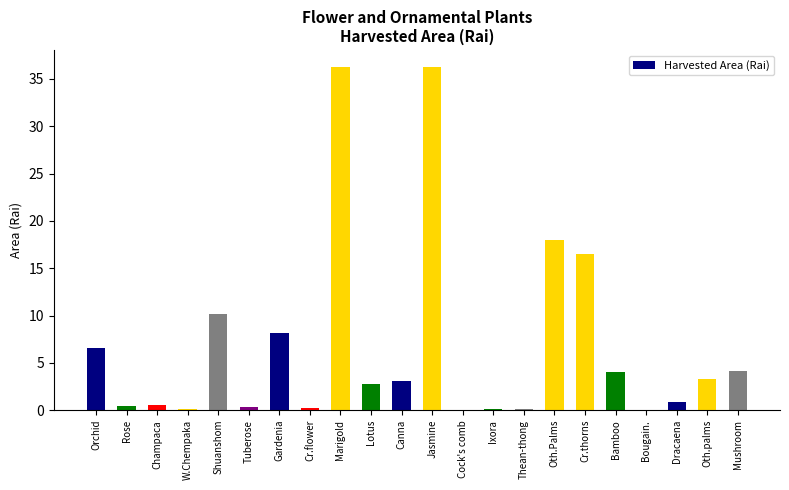

Where does the data first go above 3?

Orchid